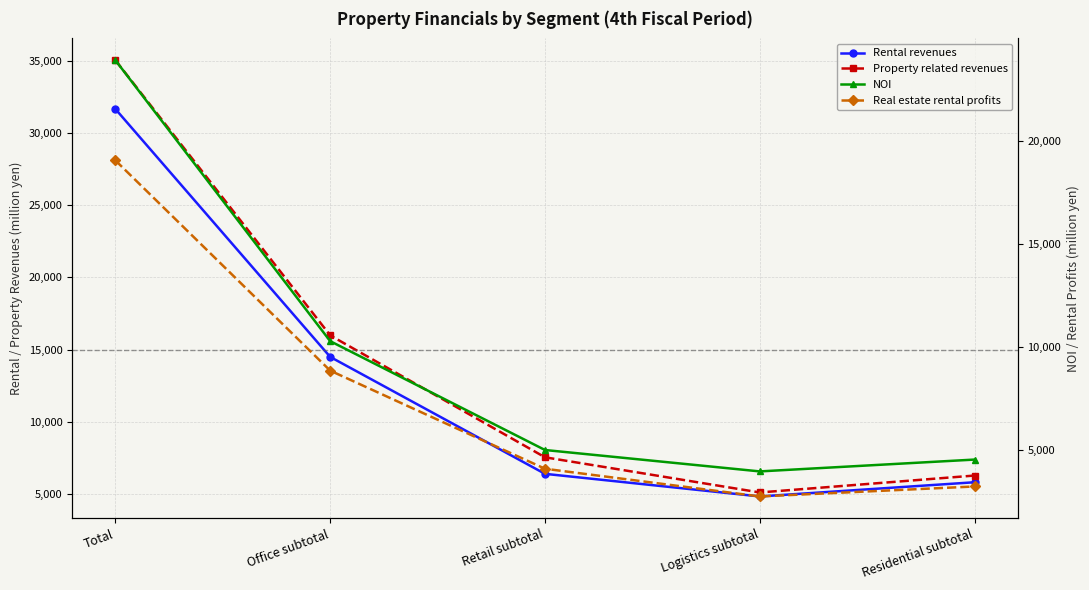

At which category is the sum across all series the highest?

Total